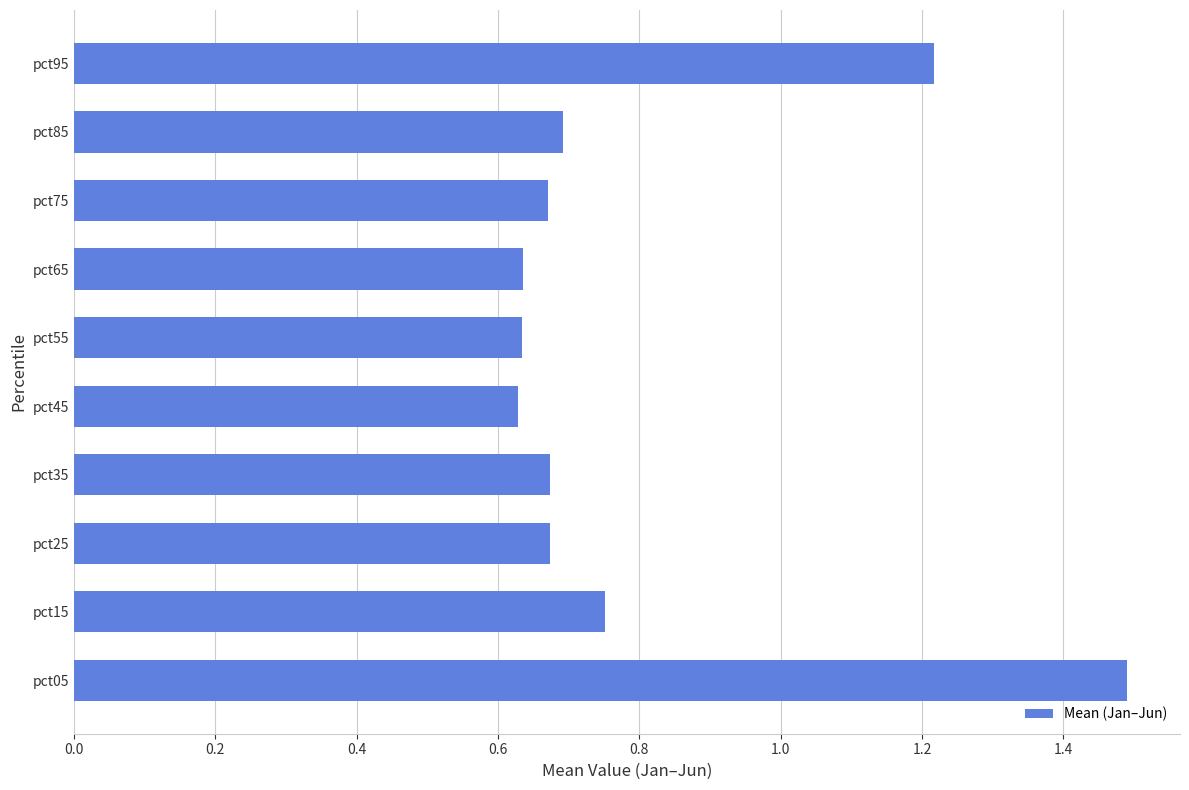

Which category has the highest value across all series?

pct05